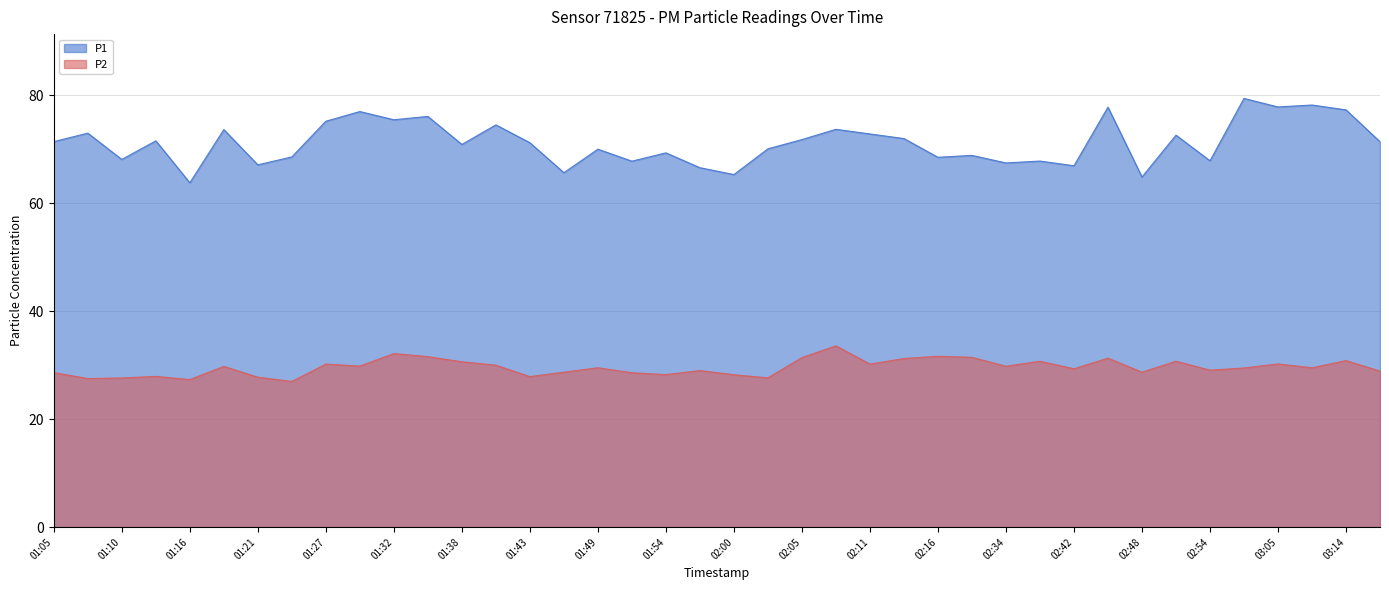

How many values in the P2 series are below 29?

15